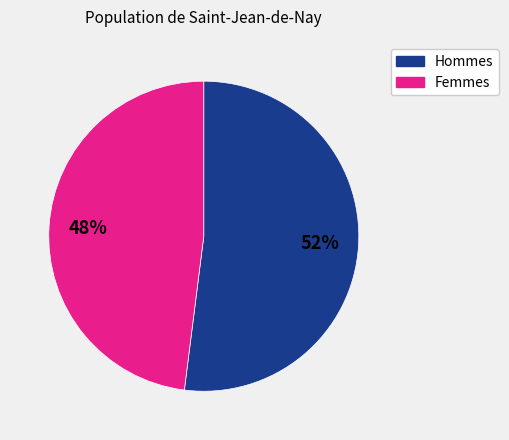

Does any single category account for the majority?

Yes